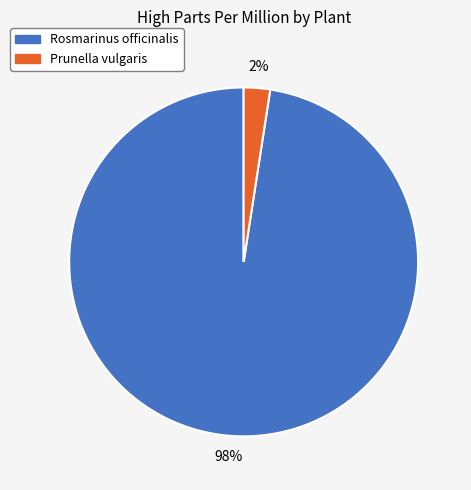

What is the smallest slice in the pie chart?

Prunella vulgaris